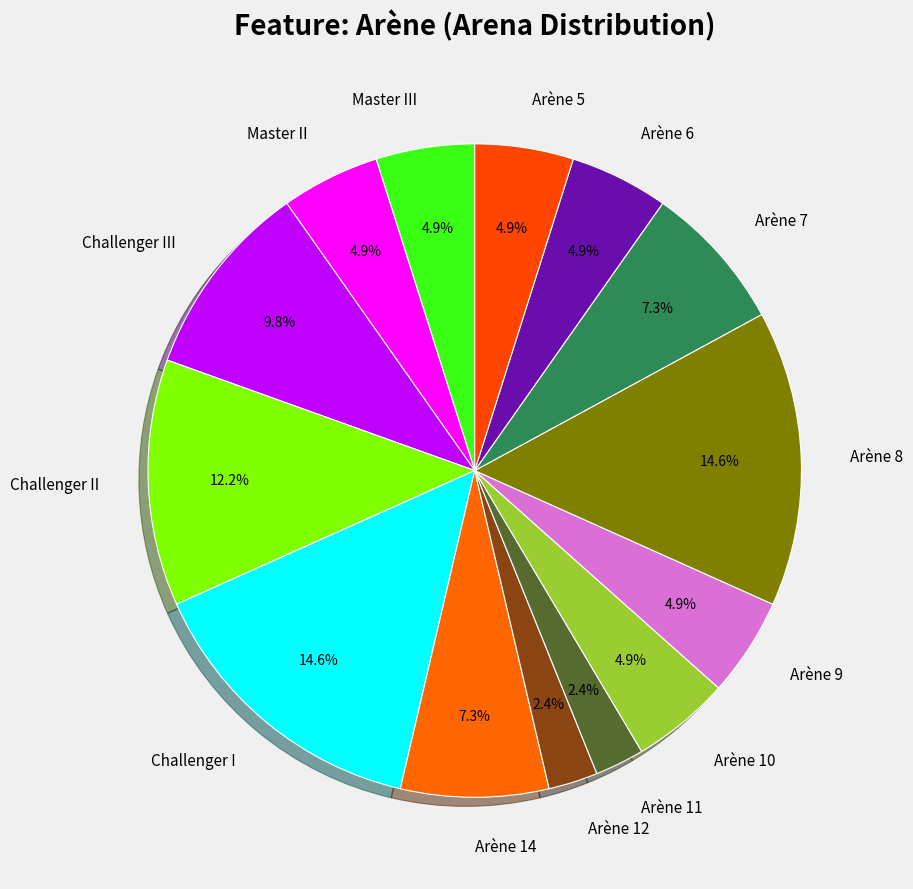

What percentage is NOT represented by Arène 6?

95.1%